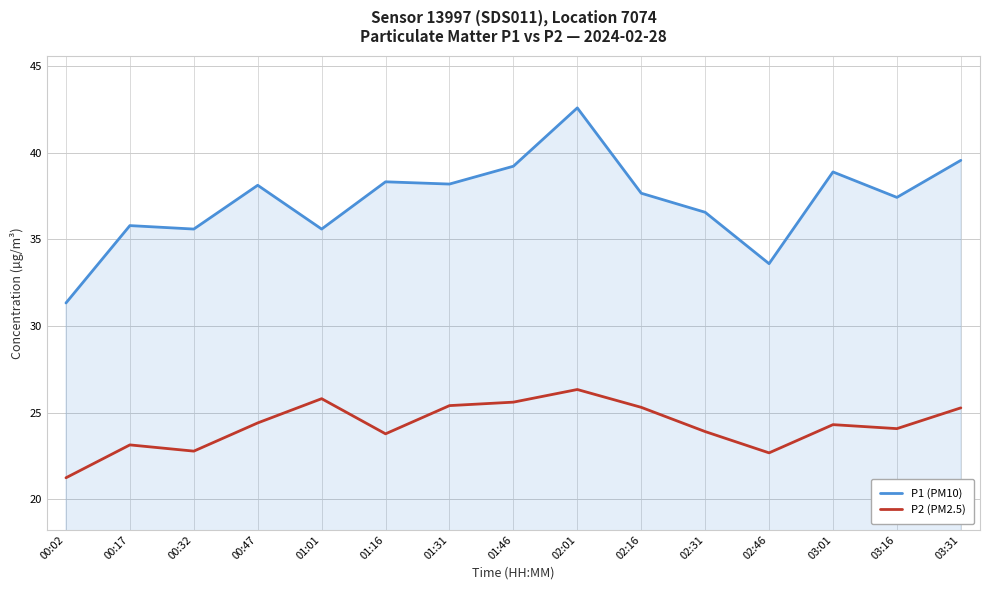

Which series has the widest spread of values?

P1 (PM10)